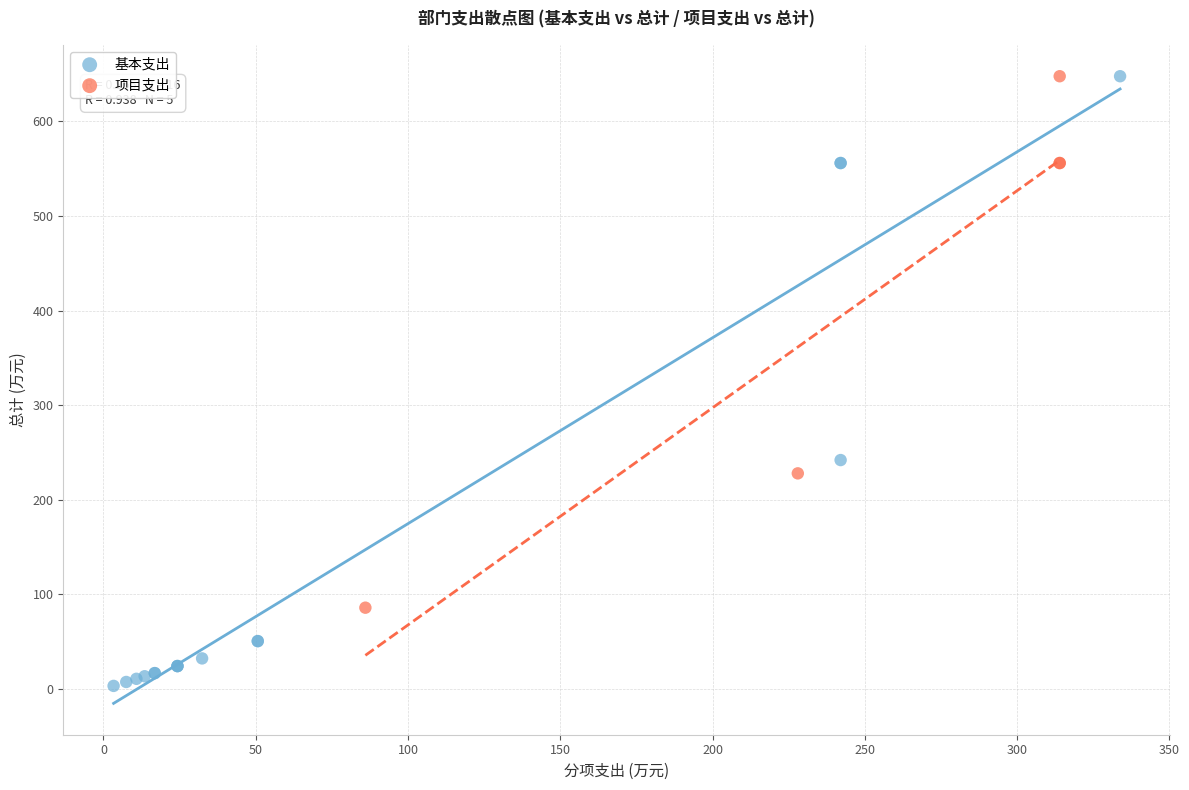

Which series has the largest Y range (max minus min)?

基本支出